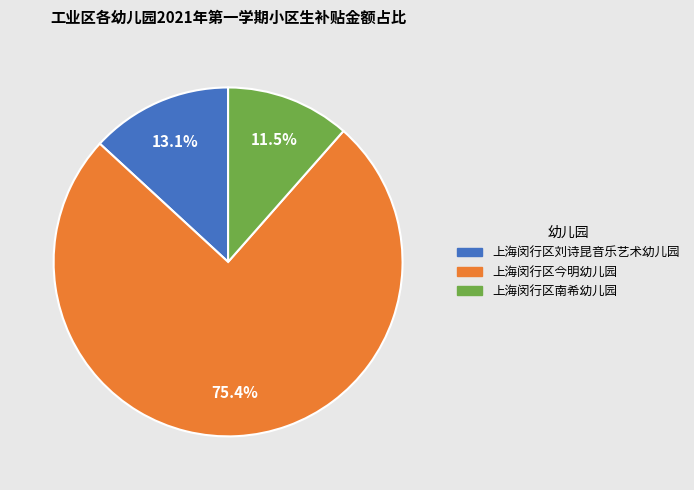

Is 上海闵行区南希幼儿园 the majority of the pie?

No